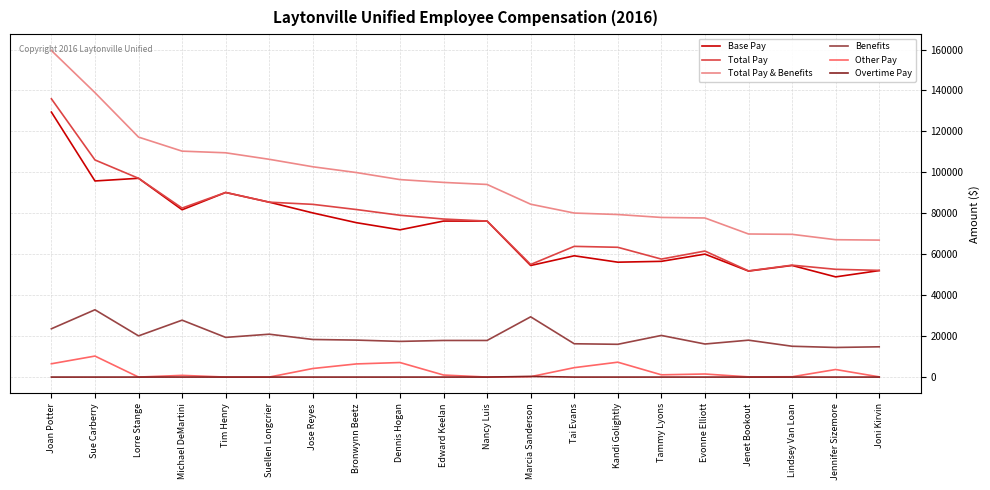

Is the value of Other Pay at Tai Evans greater than the value of Benefits at Edward Keelan?

No